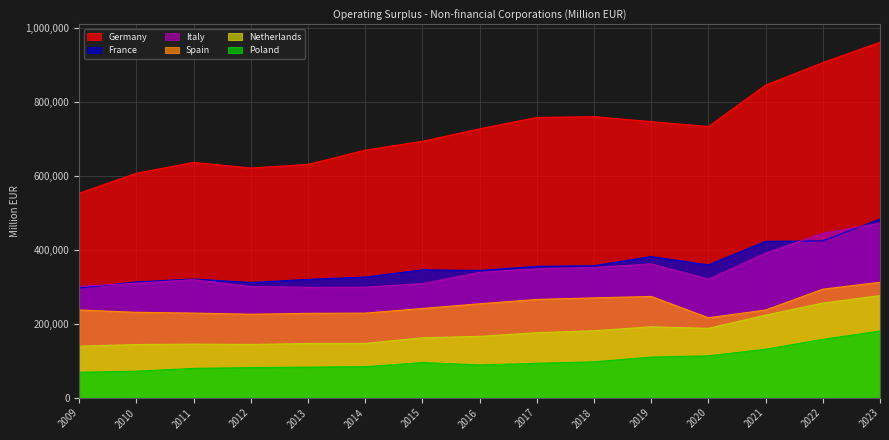

Rank the categories by Germany value from highest to lowest.

2023, 2022, 2021, 2018, 2017, 2019, 2020, 2016, 2015, 2014, 2011, 2013, 2012, 2010, 2009